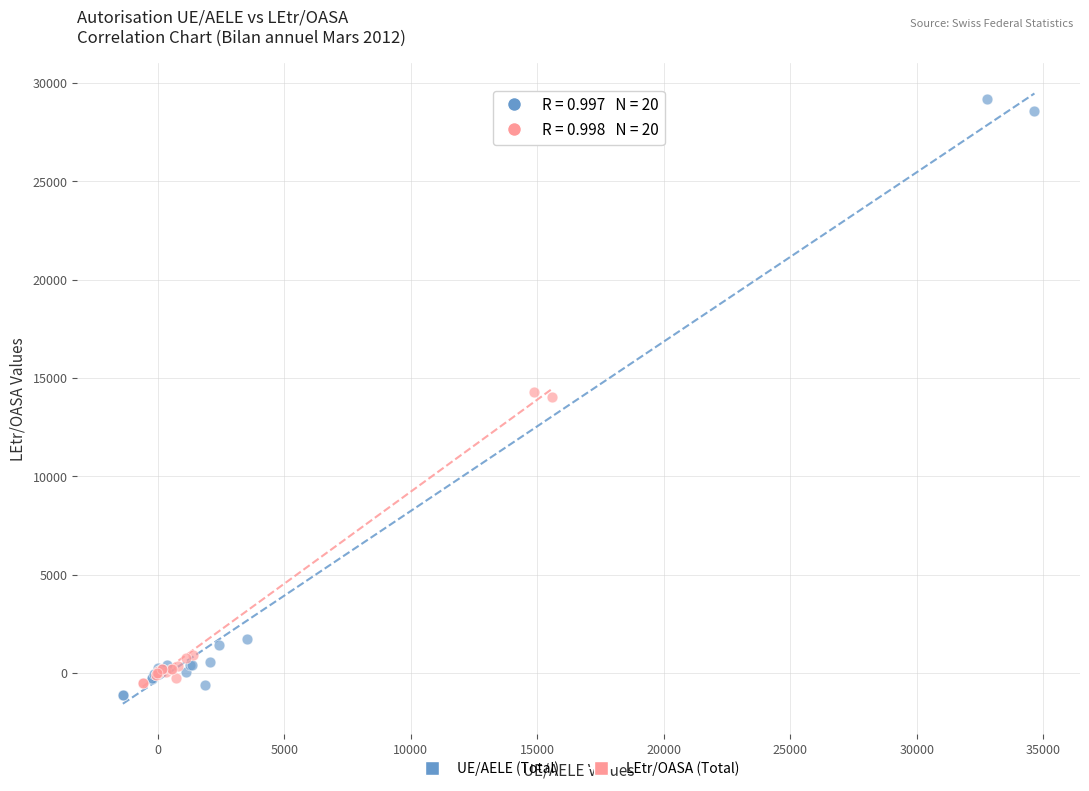

What are all the series names shown in the legend?

UE/AELE (Total), LEtr/OASA (Total)